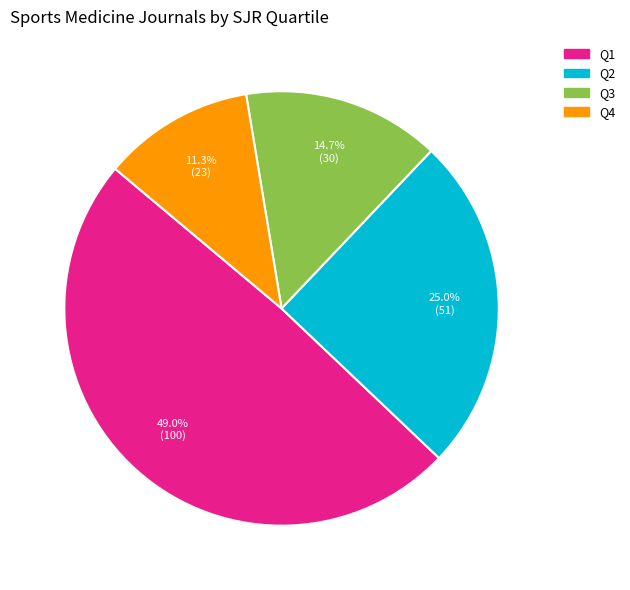

Do Q2 and Q4 together represent more than half of the pie?

No